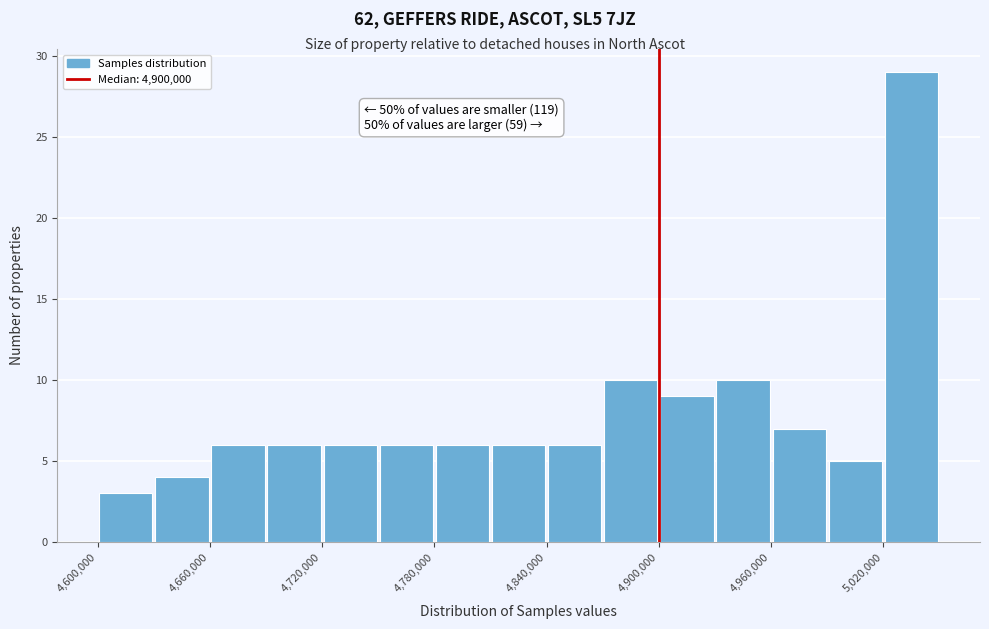

Around what value on the x-axis is the tallest bar? Give the approximate position of its centre, as read against the axis.

5040000